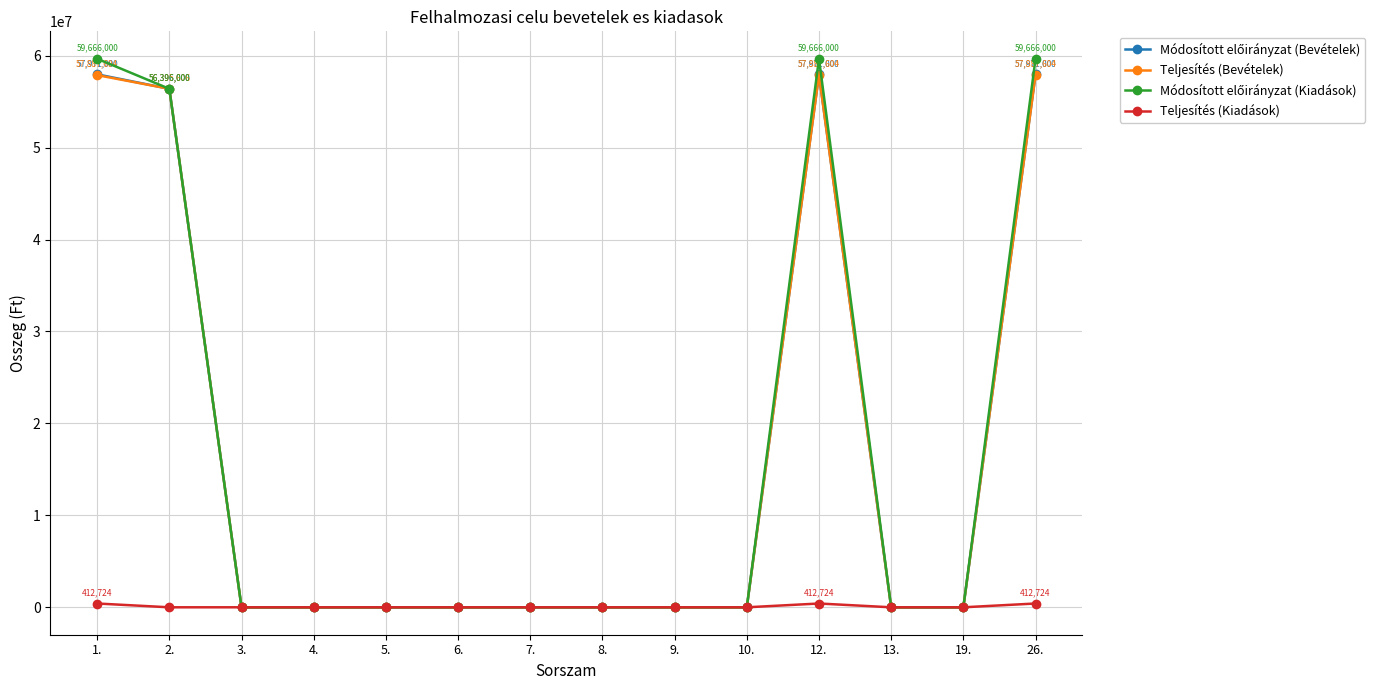

What is the label of the 2nd point from the right?

19.